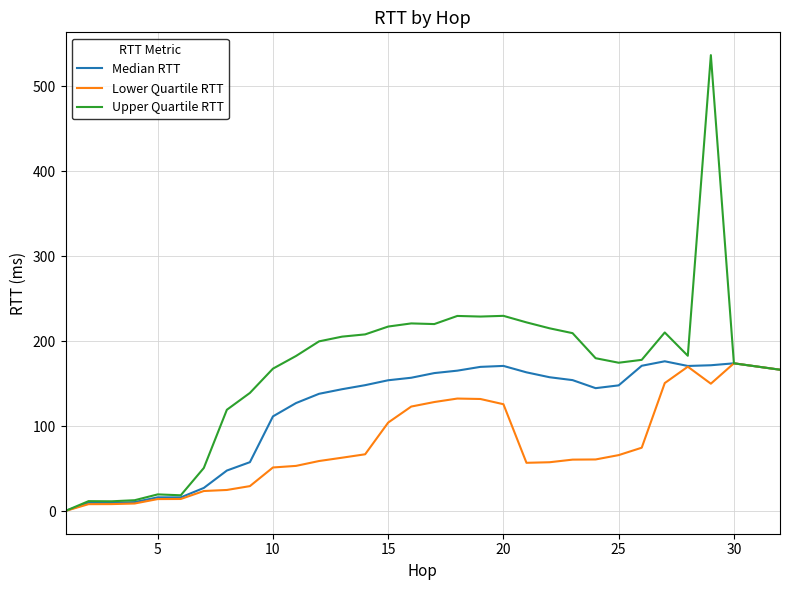

What is the sum of all Upper Quartile RTT values?

5144.1